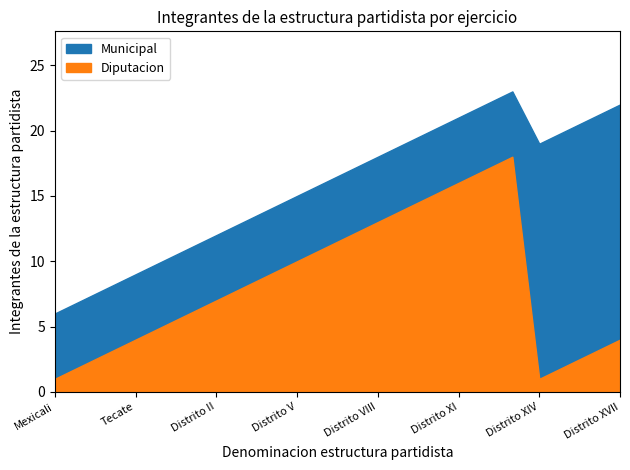

What is the label of the 21st point from the right?

Tijuana